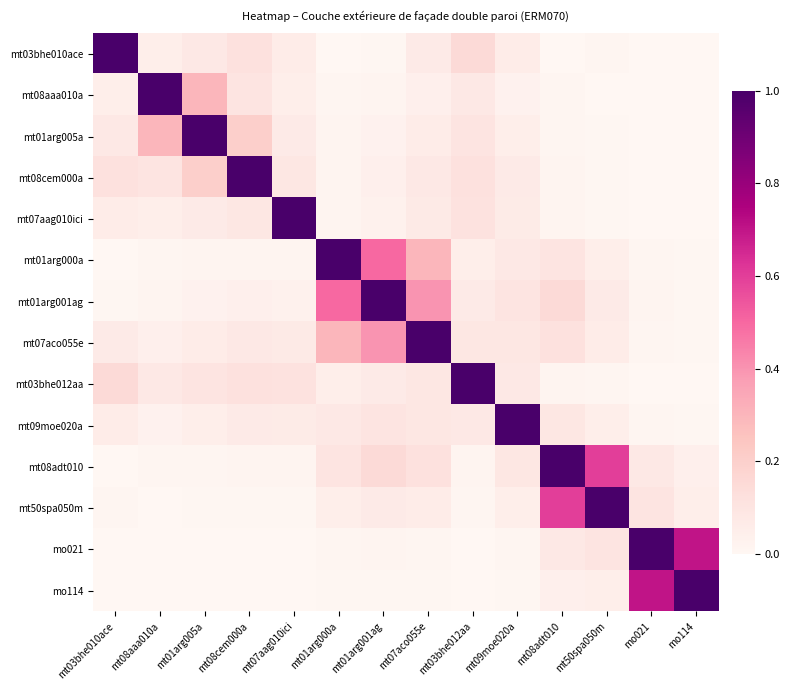

What is the greatest value displayed?

1.0